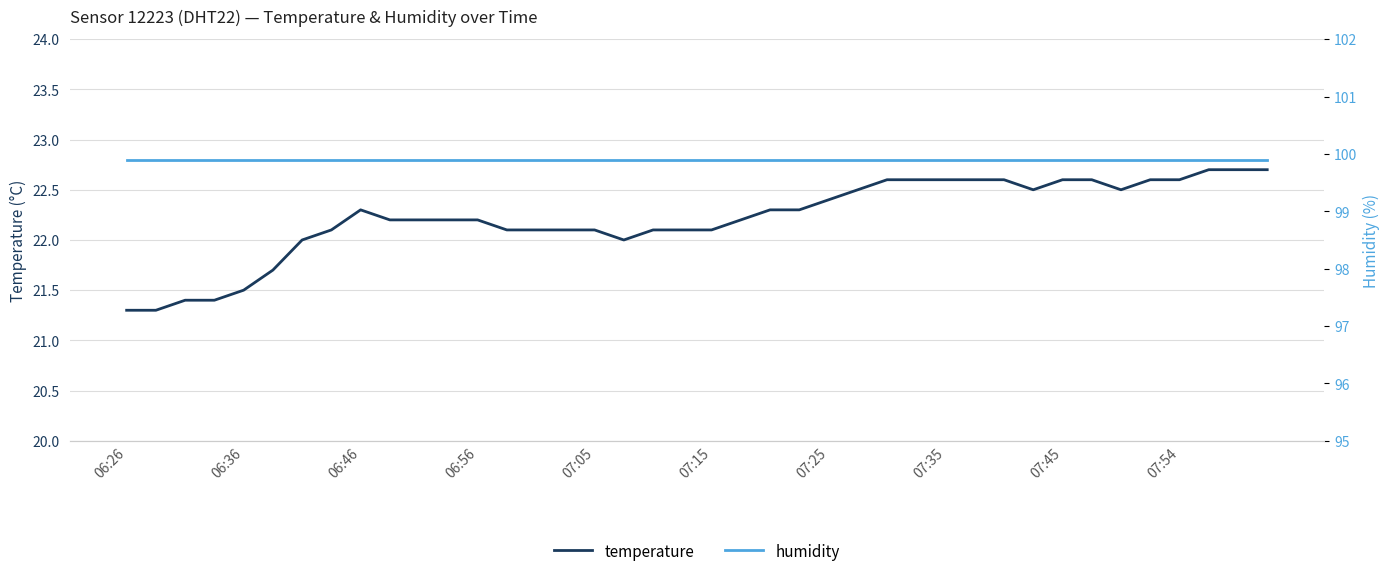

Which label corresponds to the smallest value in the chart?

06:26